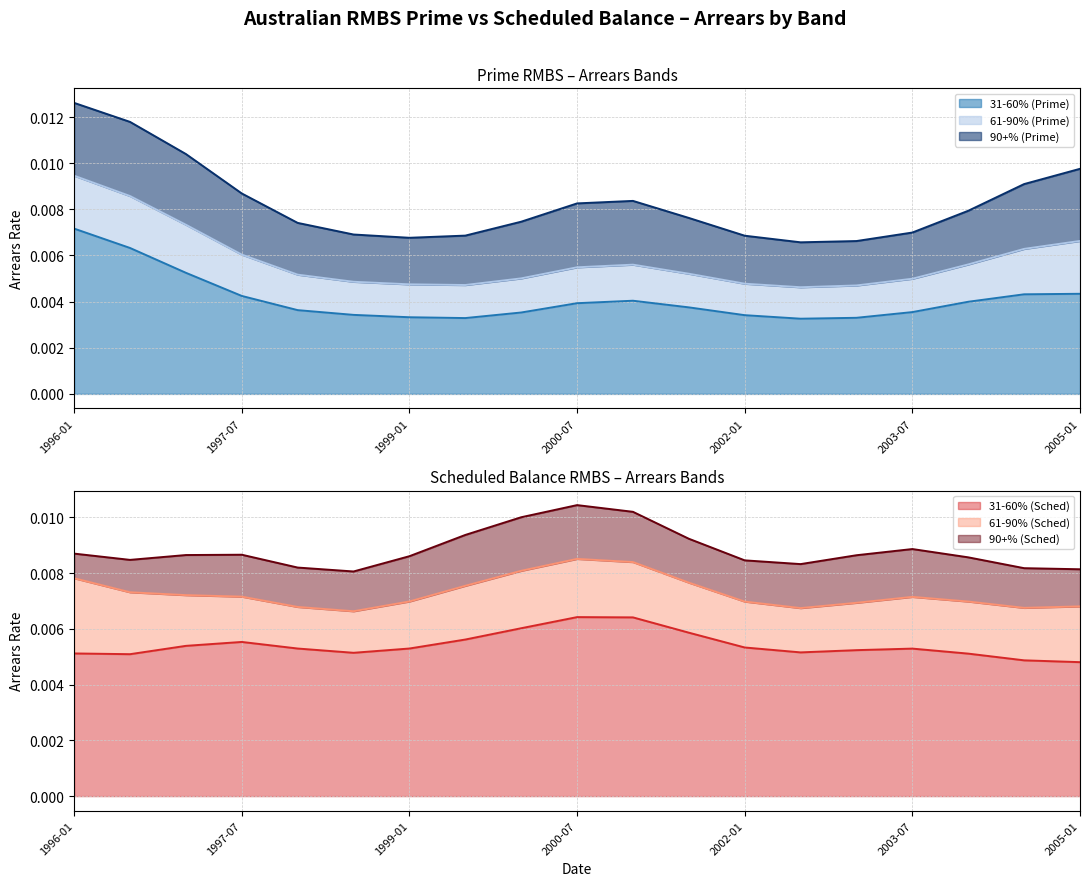

Which category has the highest value in the 31-60% (Prime) series?

1996-01